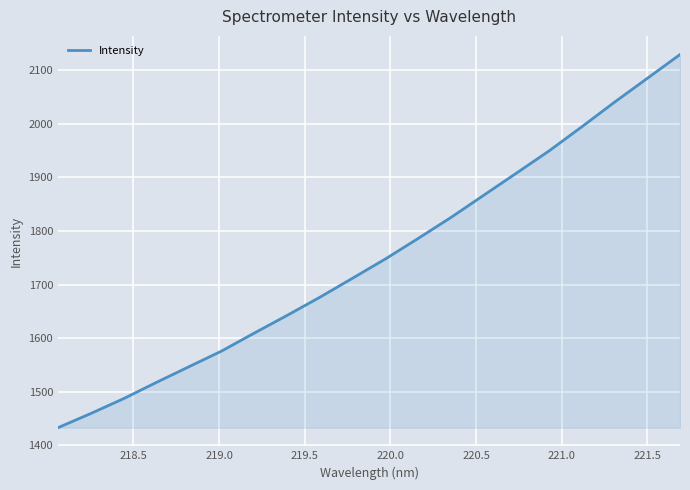

What is the difference between the maximum and minimum values?

696.1